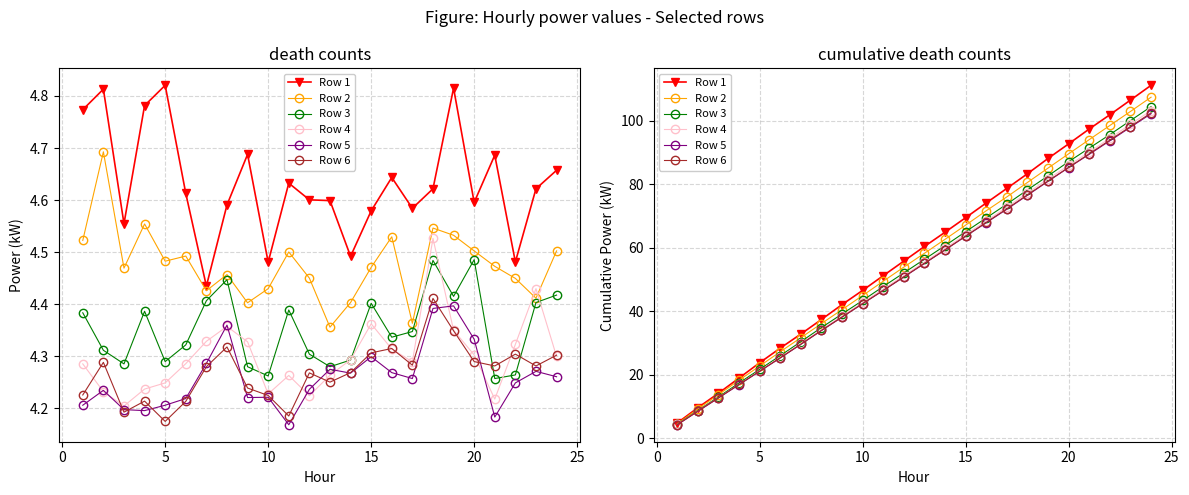

How many distinct data groups are displayed?

6